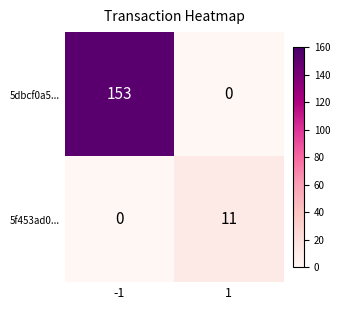

What is the total value across all series at -1?

153